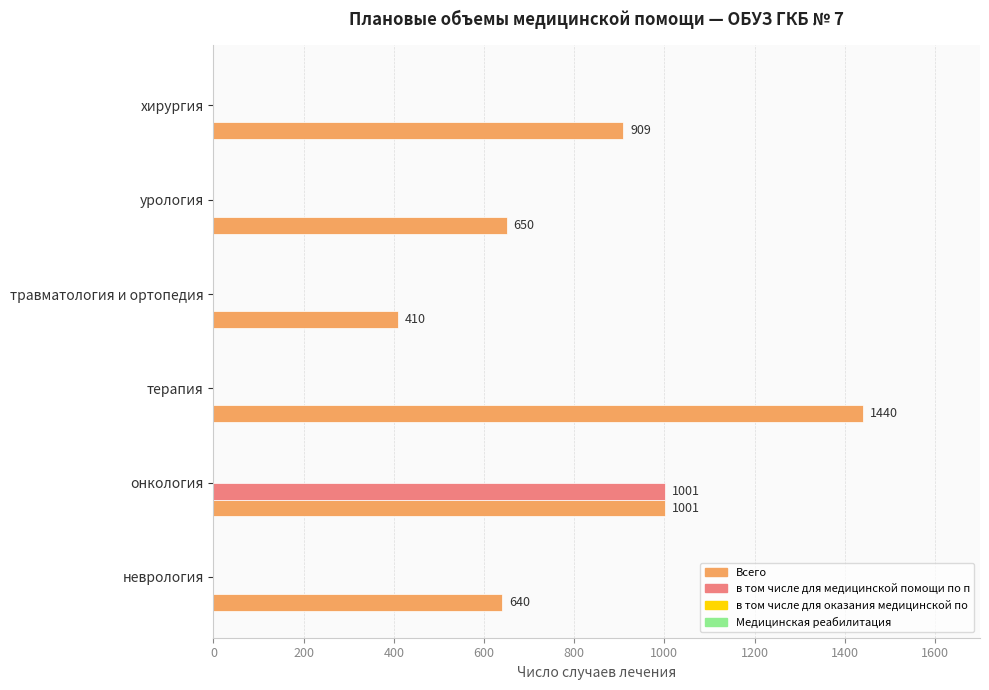

The value of в том числе для медицинской помощи по п at урология is 609. True or false?

False